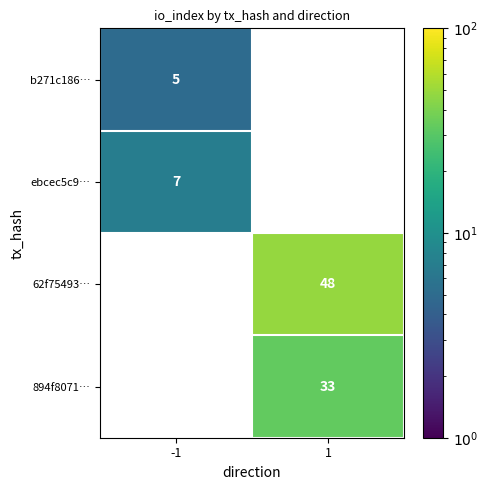

The value of 62f75493… at 1 is 48. True or false?

True